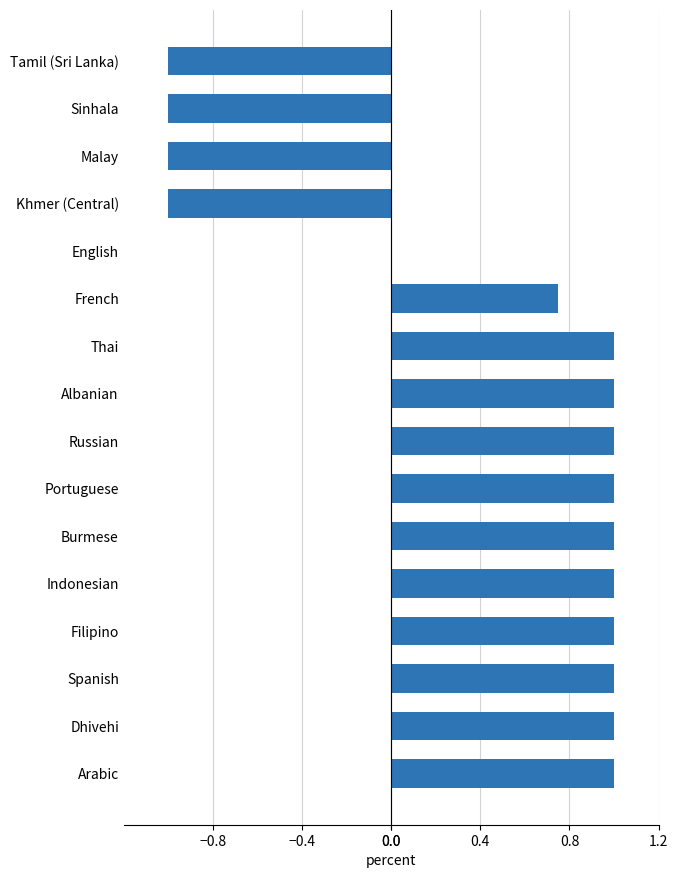

The chart shows a value of 1.8 at Burmese. True or false?

False